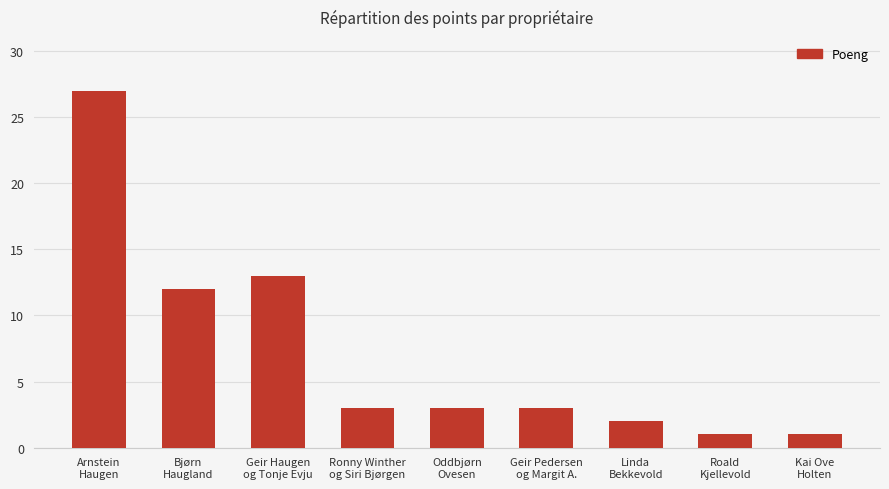

What is the label of the 9th bar from the right?

Arnstein
Haugen